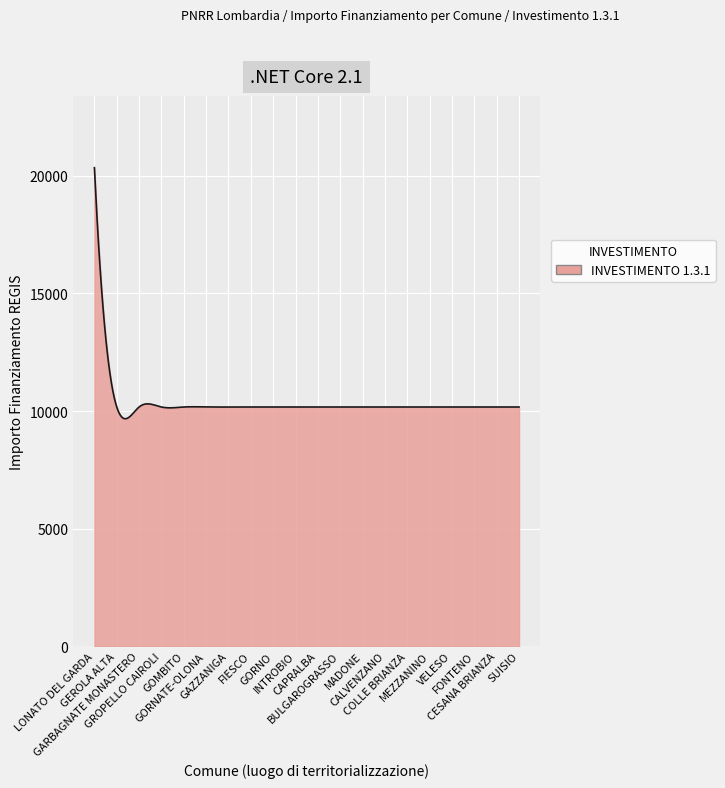

What is the average value?

10370.6